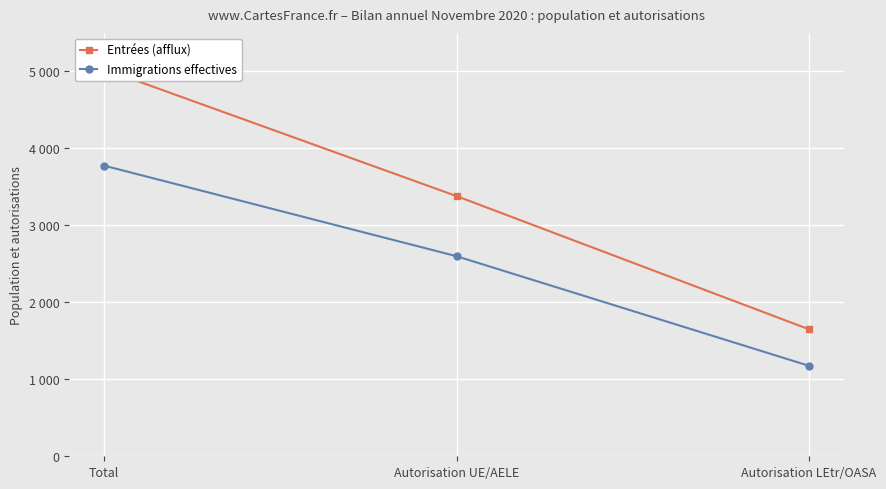

What value does the Entrées (afflux) series have at Autorisation UE/AELE, to the nearest 50?

3400